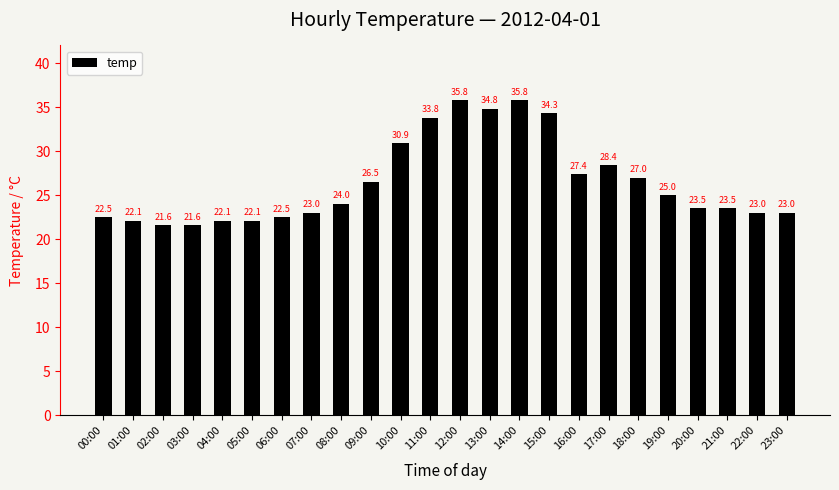

The value at 05:00 is 12.5. True or false?

False